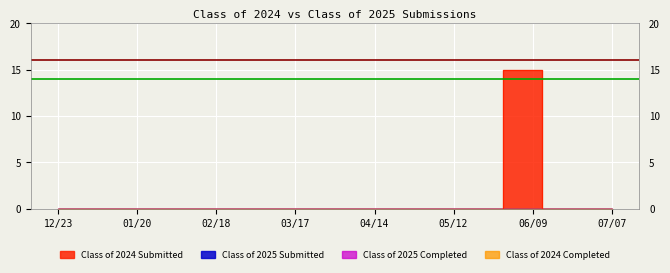

How many series are shown in this chart?

4